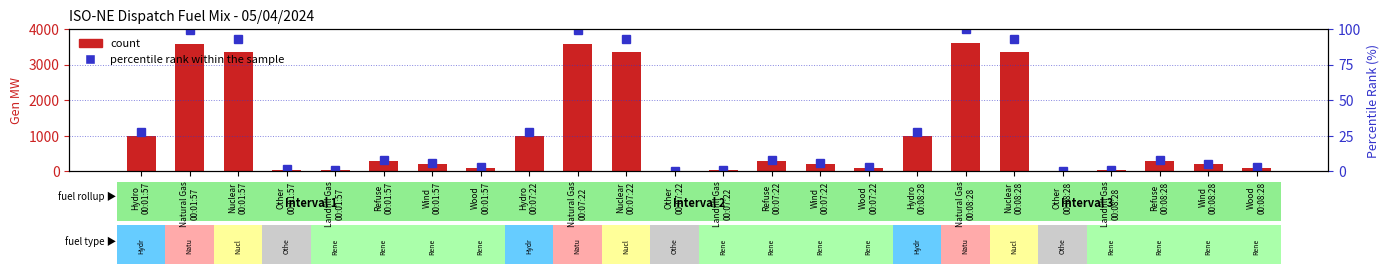

Reading left to right, list all the values displayed in this chart.

count: Hydro
00:01:57=1006.0	Natural Gas
00:01:57=3579.0	Nuclear
00:01:57=3358.0	Other
00:01:57=51.0	Landfill Gas
00:01:57=38.0	Refuse
00:01:57=300.0	Wind
00:01:57=213.0	Wood
00:01:57=105.0	Hydro
00:07:22=1004.0	Natural Gas
00:07:22=3576.0	Nuclear
00:07:22=3358.0	Other
00:07:22=17.0	Landfill Gas
00:07:22=38.0	Refuse
00:07:22=300.0	Wind
00:07:22=207.0	Wood
00:07:22=106.0	Hydro
00:08:28=1006.0	Natural Gas
00:08:28=3611.0	Nuclear
00:08:28=3360.0	Other
00:08:28=5.0	Landfill Gas
00:08:28=38.0	Refuse
00:08:28=300.0	Wind
00:08:28=198.0	Wood
00:08:28=105.0
percentile rank within the sample: Hydro
00:01:57=27.9	Natural Gas
00:01:57=99.1	Nuclear
00:01:57=93.0	Other
00:01:57=1.4	Landfill Gas
00:01:57=1.1	Refuse
00:01:57=8.3	Wind
00:01:57=5.9	Wood
00:01:57=2.9	Hydro
00:07:22=27.8	Natural Gas
00:07:22=99.0	Nuclear
00:07:22=93.0	Other
00:07:22=0.5	Landfill Gas
00:07:22=1.1	Refuse
00:07:22=8.3	Wind
00:07:22=5.7	Wood
00:07:22=2.9	Hydro
00:08:28=27.9	Natural Gas
00:08:28=100.0	Nuclear
00:08:28=93.0	Other
00:08:28=0.1	Landfill Gas
00:08:28=1.1	Refuse
00:08:28=8.3	Wind
00:08:28=5.5	Wood
00:08:28=2.9